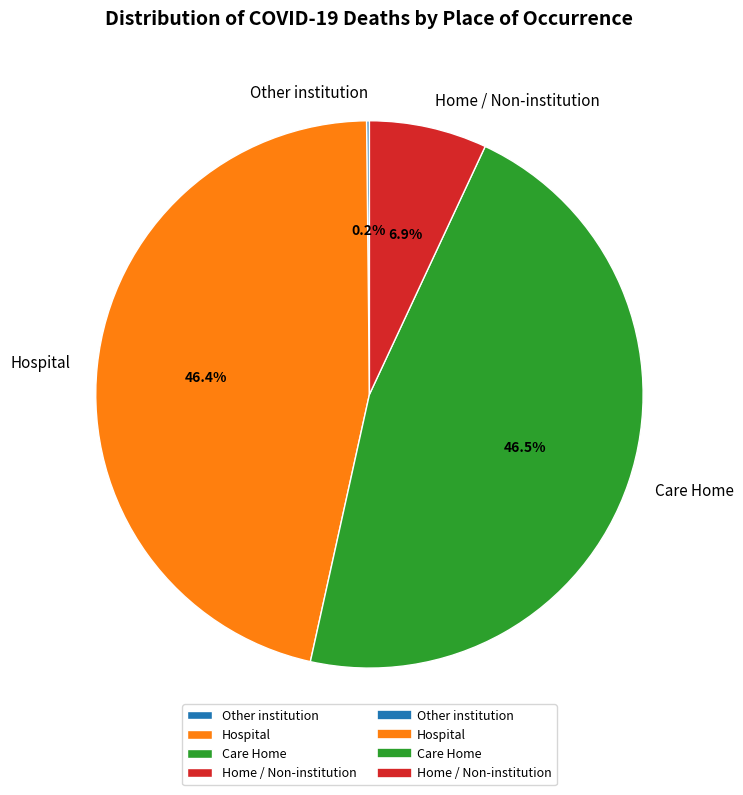

What percentage do Home / Non-institution and Hospital together represent?

53.3%